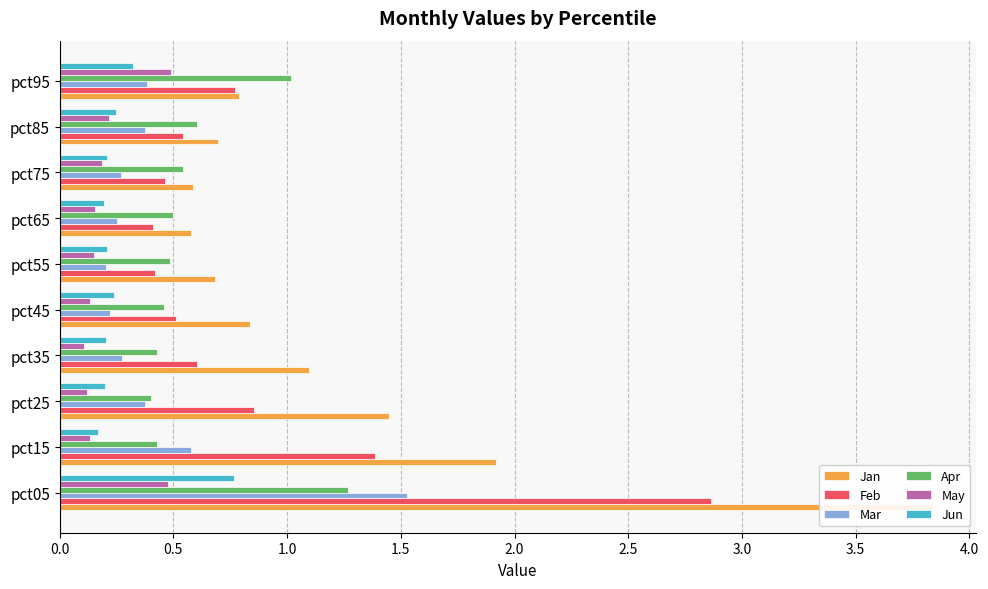

How many bars are there in each group?

6